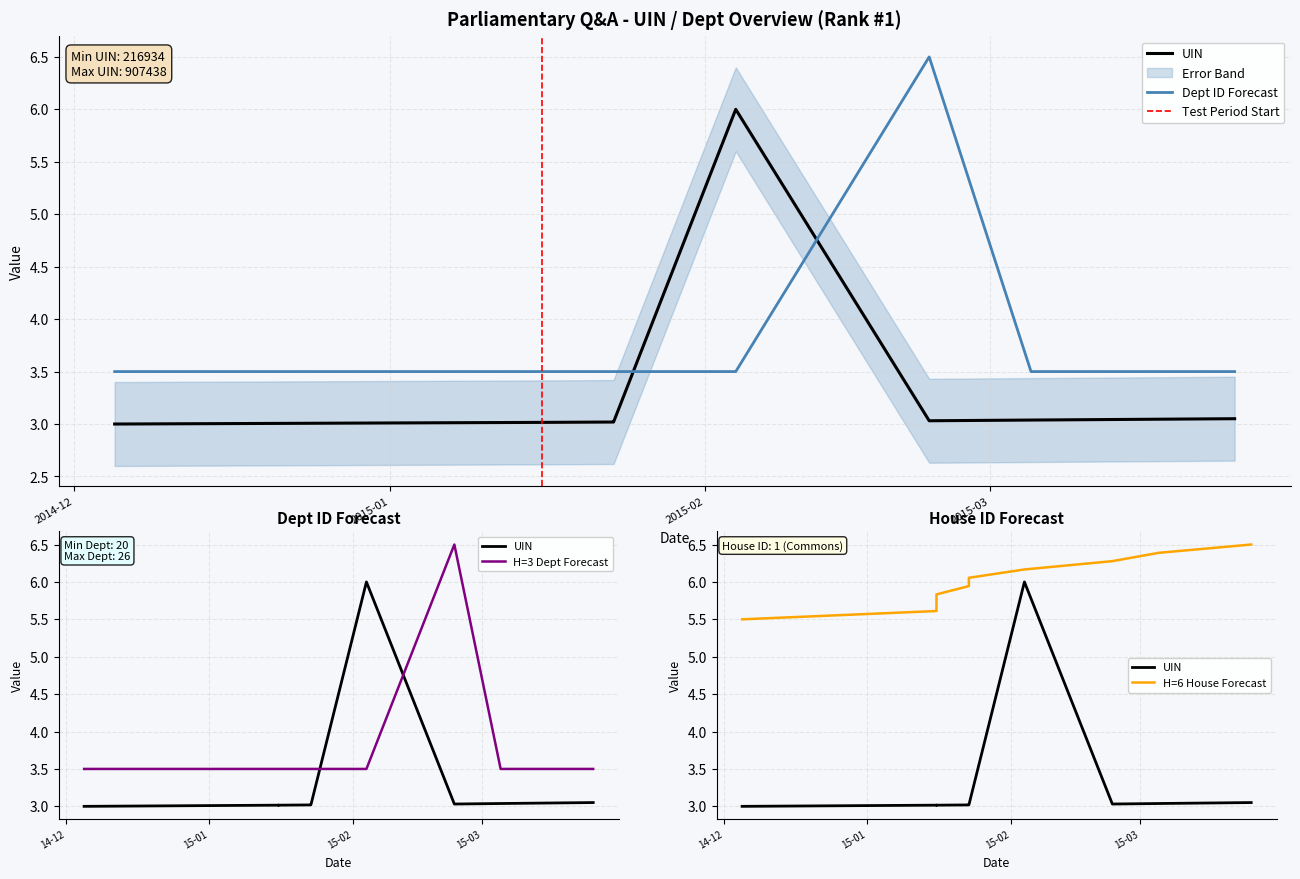

What is the sum of all answering dept id values?

38.0